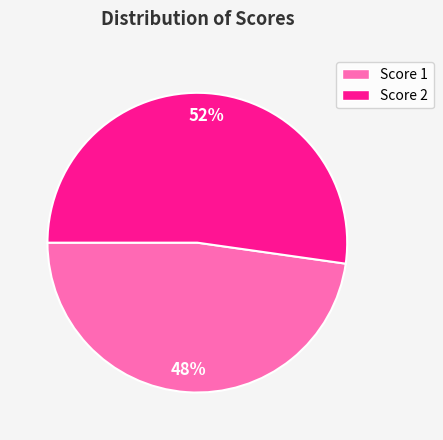

Is it true that Score 2 is 61% of the pie?

False